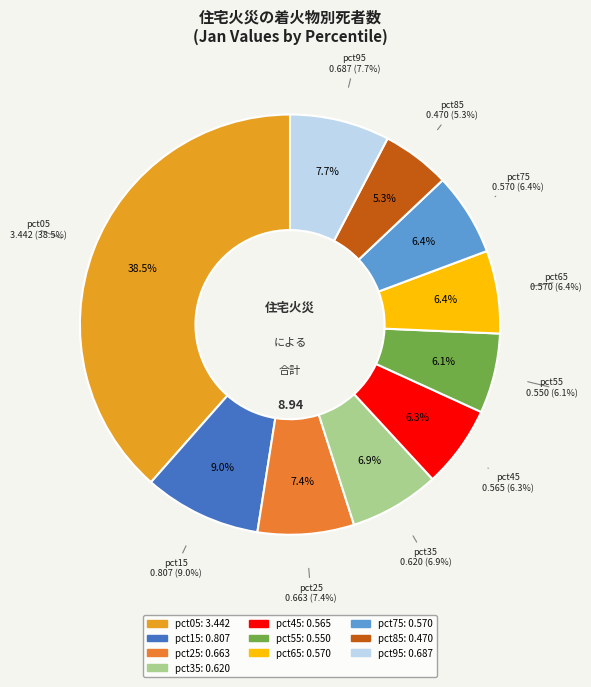

To the nearest percent, what is the difference between the pct65 and pct35 slice percentages?

1%